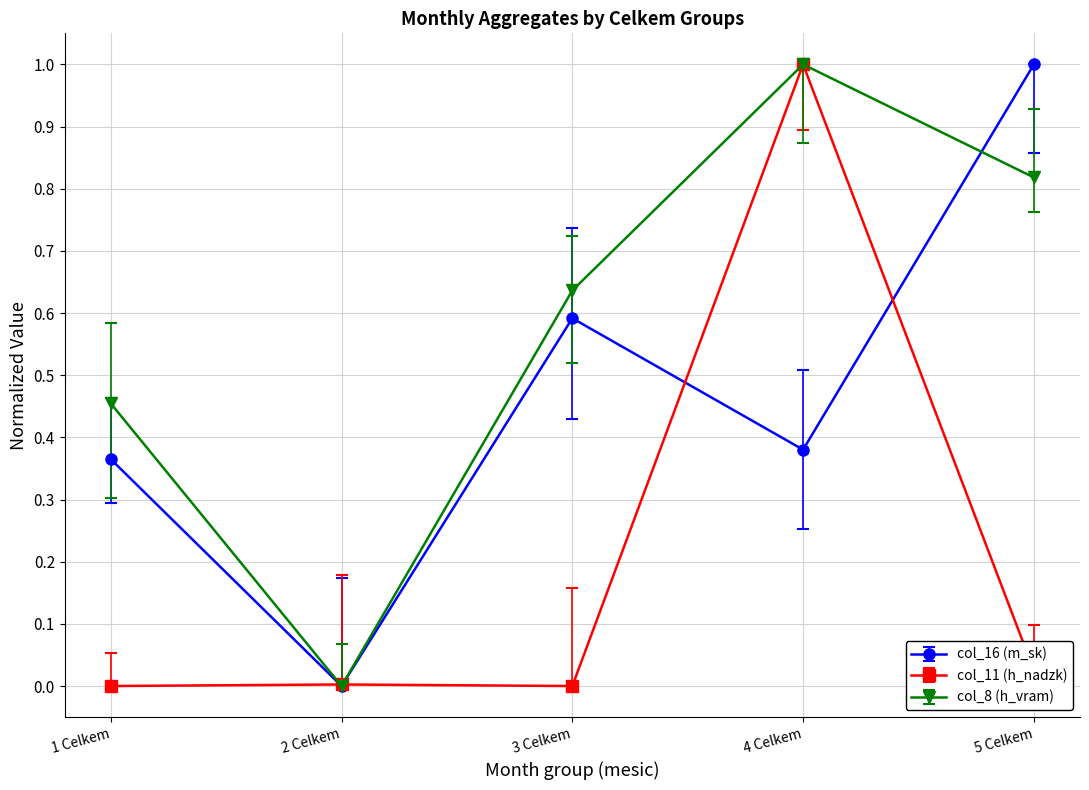

What position from the right is 4 Celkem?

2